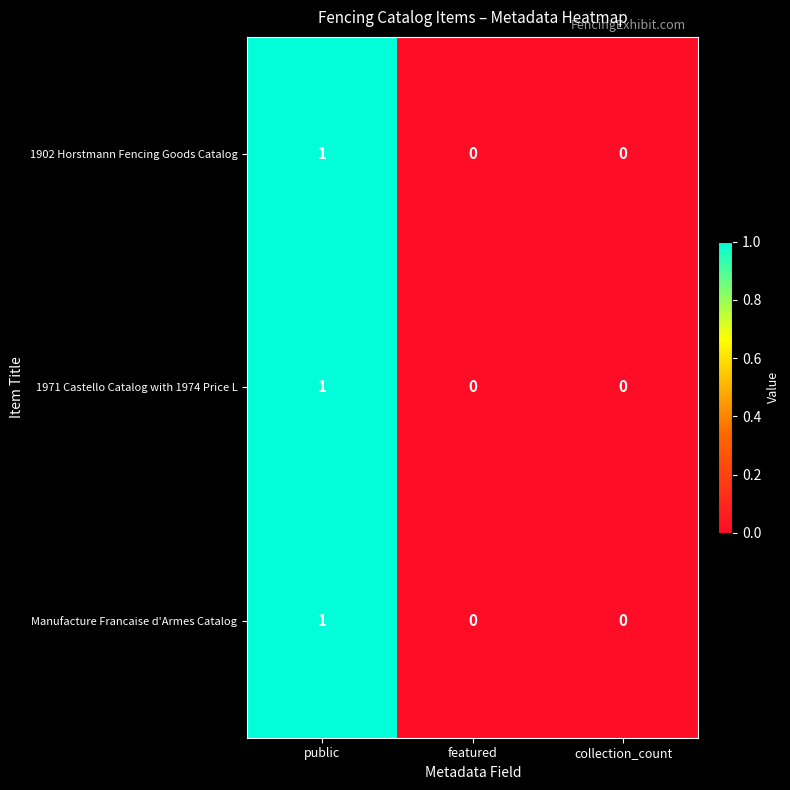

Which label corresponds to the largest value in the chart?

public